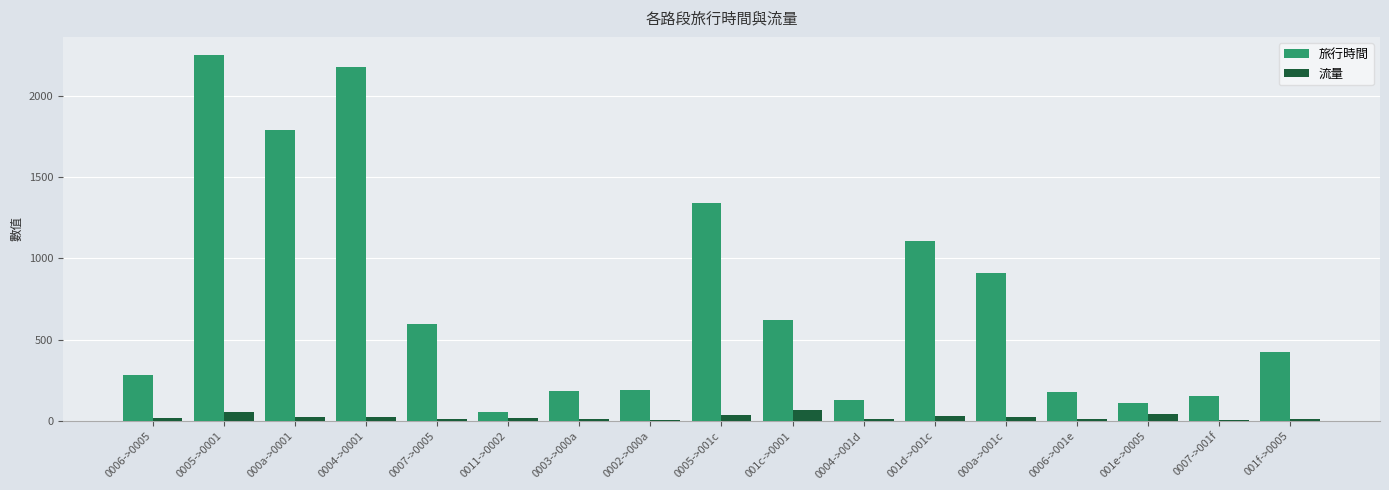

How many categories are shown in the chart?

17